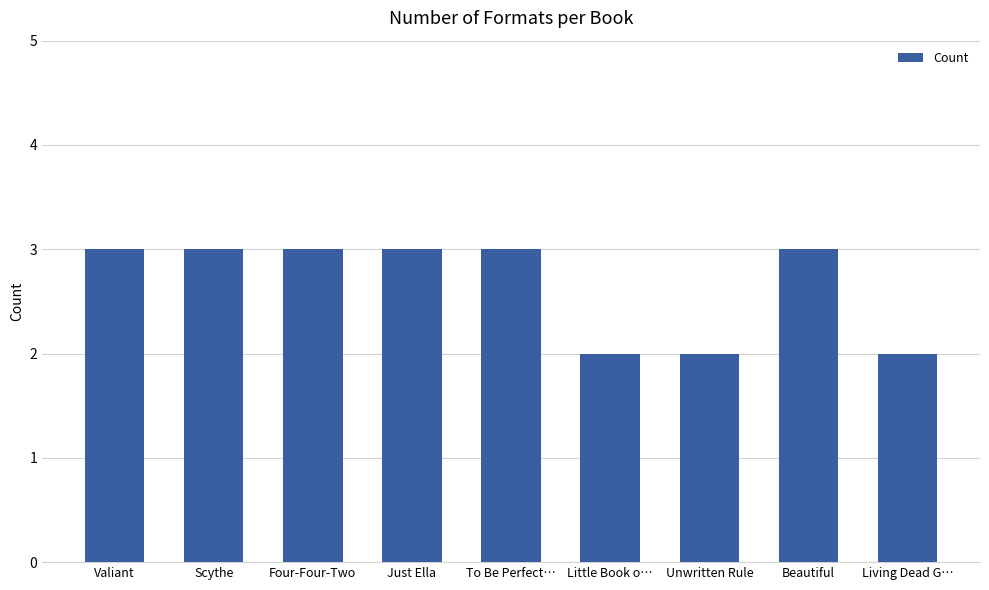

Is it true that the value at Valiant is 2?

False